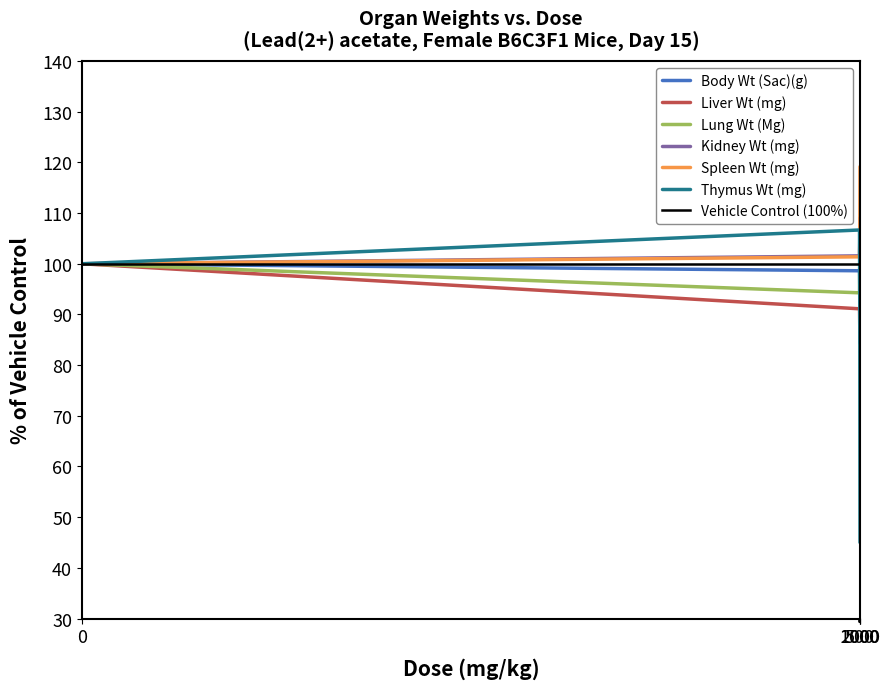

Reading left to right, list all the values displayed in this chart.

Body Wt (Sac)(g): 100.0	98.6	95.4	84.3
Liver Wt (mg): 100.0	91.1	87.4	85.4
Lung Wt (Mg): 100.0	94.3	100.0	92.4
Kidney Wt (mg): 100.0	101.6	105.0	109.1
Spleen Wt (mg): 100.0	101.4	104.1	119.2
Thymus Wt (mg): 100.0	106.7	90.0	45.0